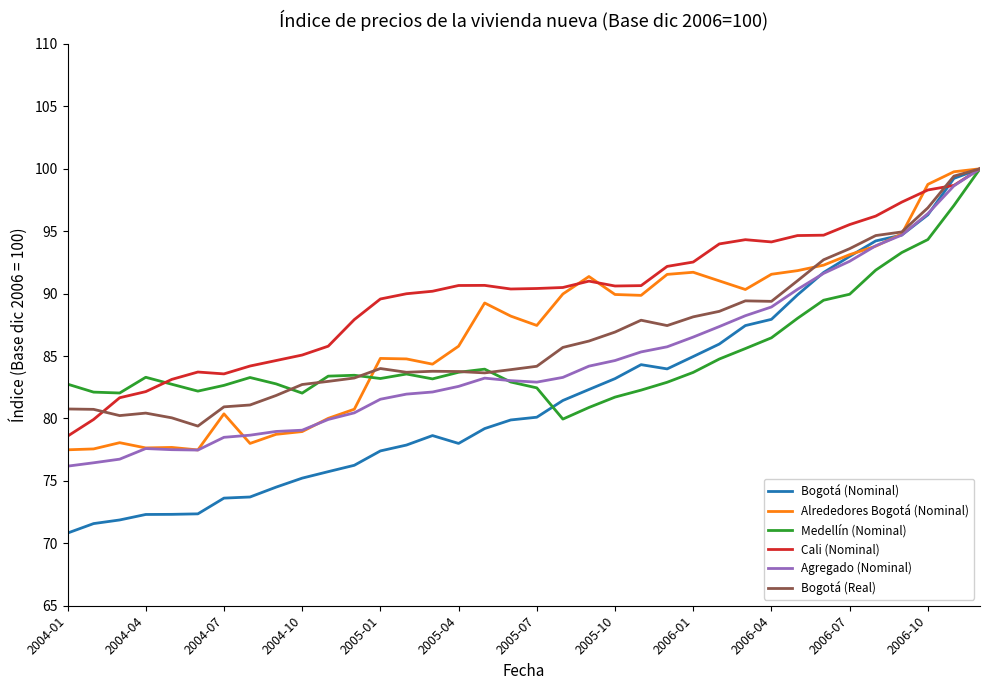

Which series has the largest range (max minus min)?

Bogotá (Nominal)